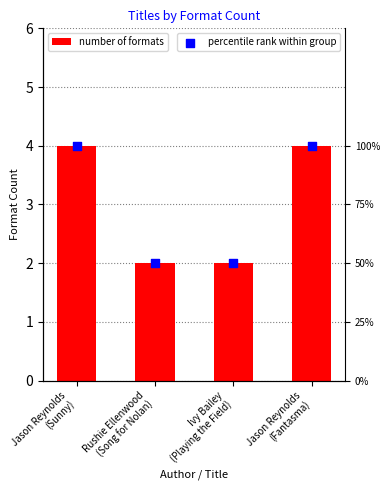

Which series has the largest Y range (max minus min)?

percentile rank within group